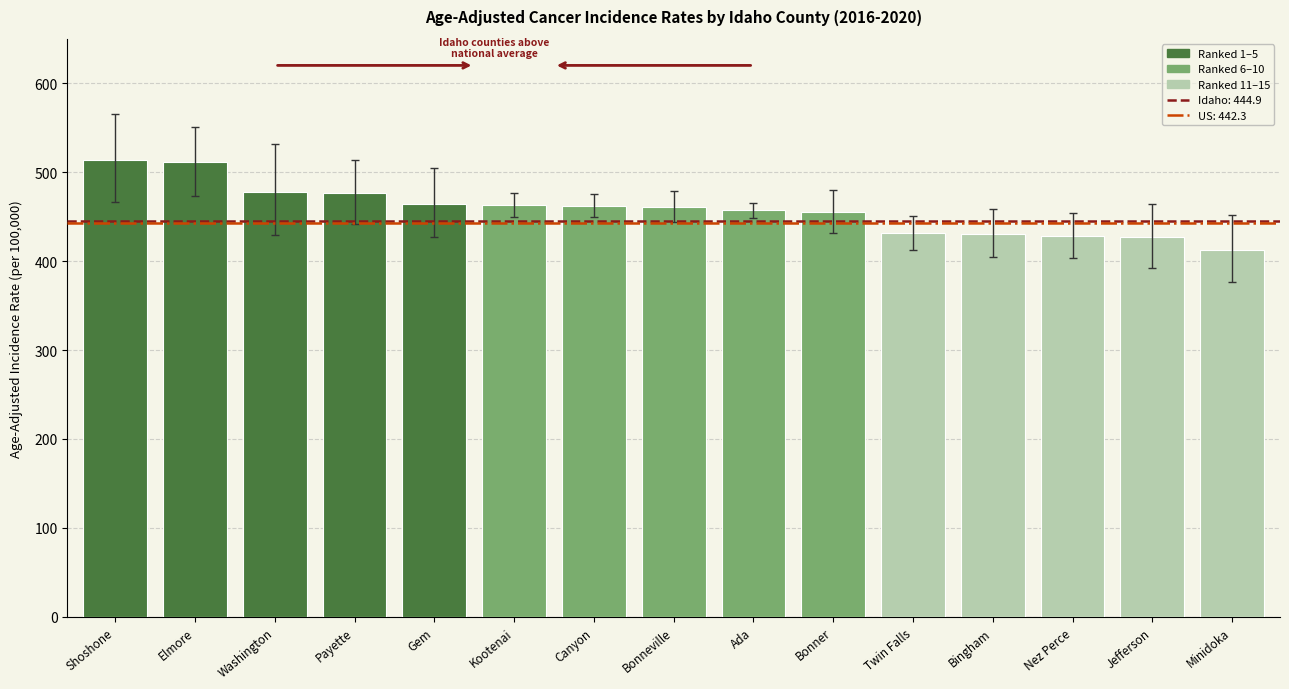

What position from the right is Canyon?

9